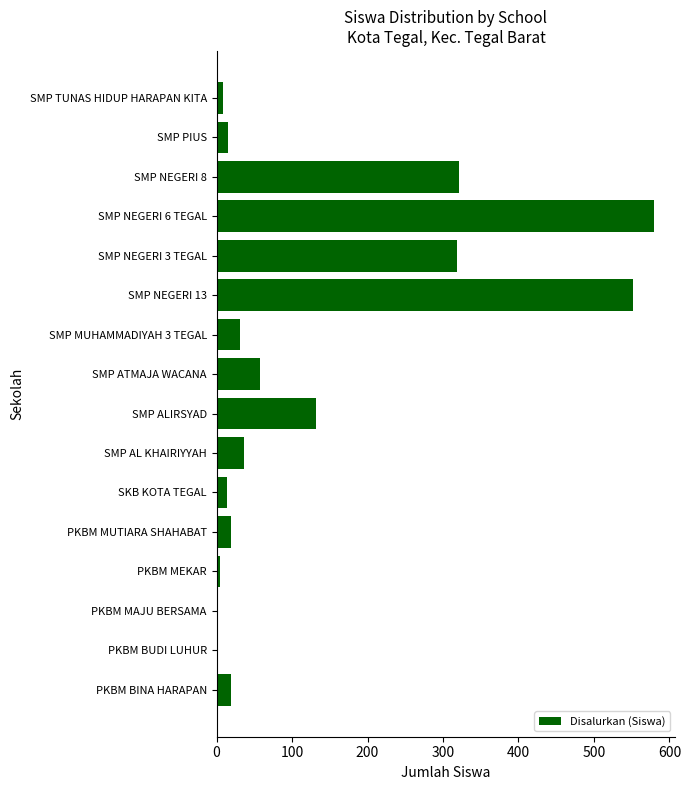

Is it true that the value at SMP AL KHAIRIYYAH is 37?

True